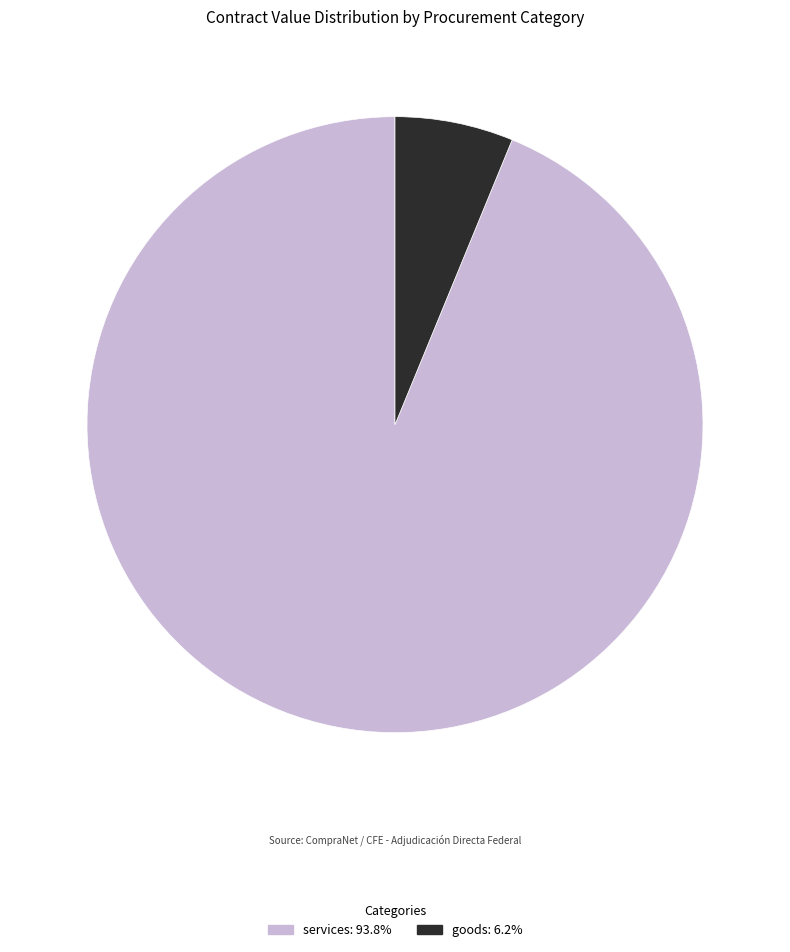

Does any single category account for the majority?

Yes